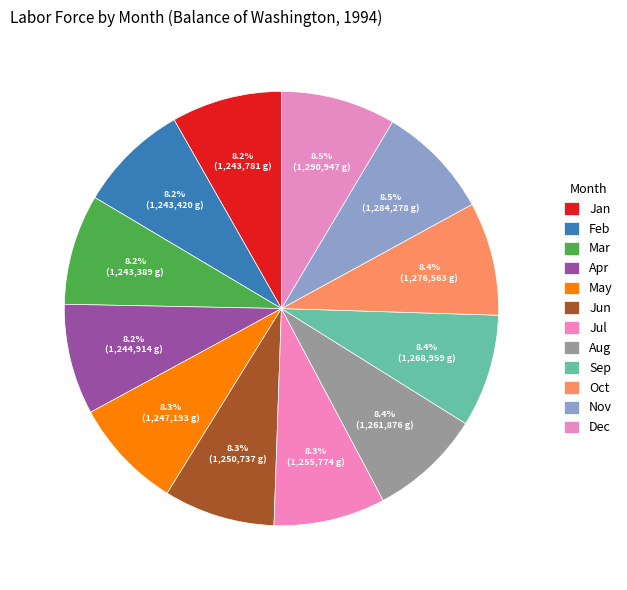

Does Aug represent more than half of the total?

No